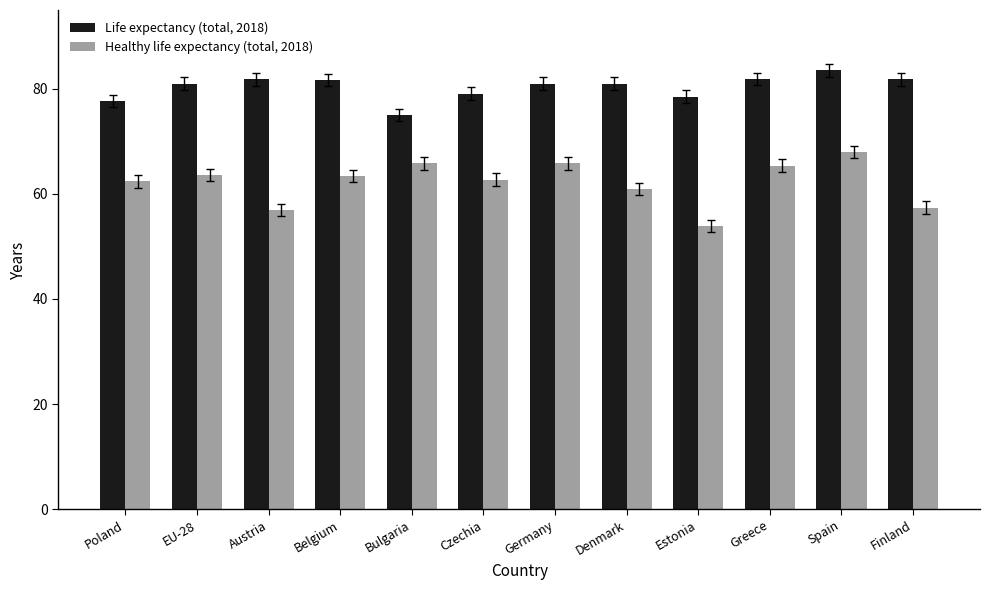

Count the number of categories in the chart.

12